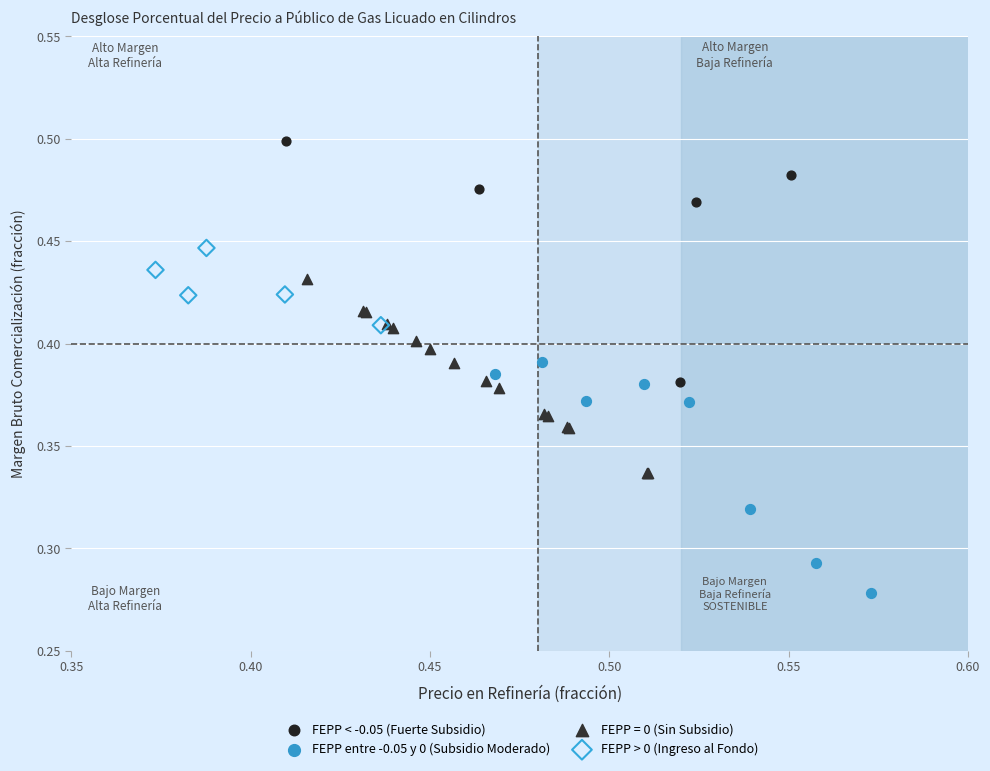

What are all the series names shown in the legend?

FEPP < -0.05 (Fuerte Subsidio), FEPP entre -0.05 y 0 (Subsidio Moderado), FEPP = 0 (Sin Subsidio), FEPP > 0 (Ingreso al Fondo)